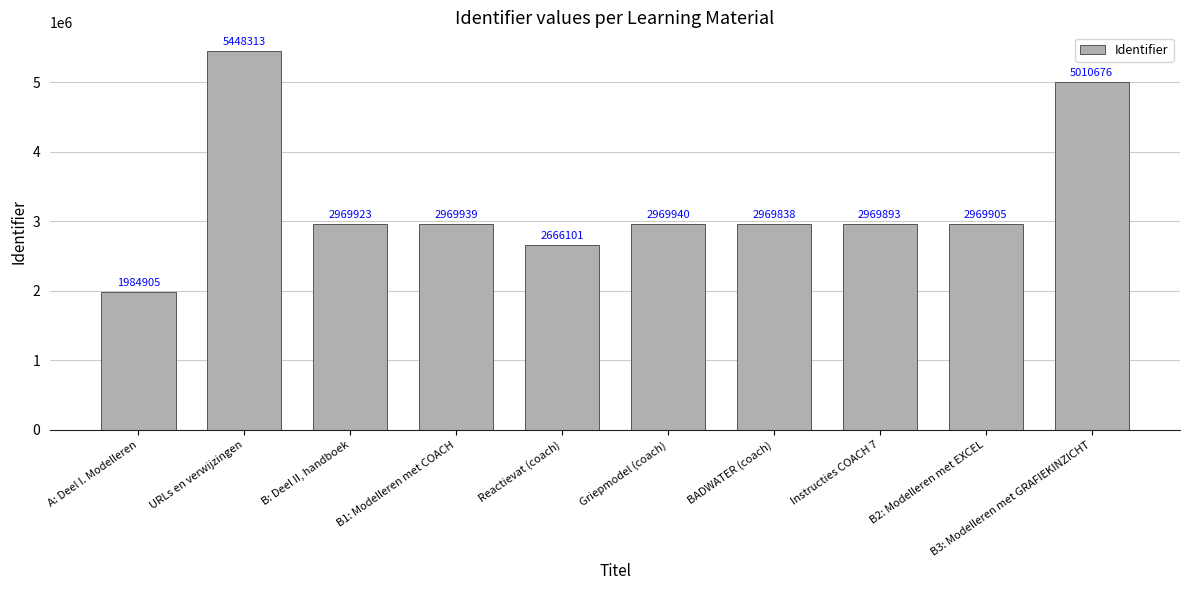

Reading right to left, what are all the values shown in this chart?

5010676	2969905	2969893	2969838	2969940	2666101	2969939	2969923	5448313	1984905